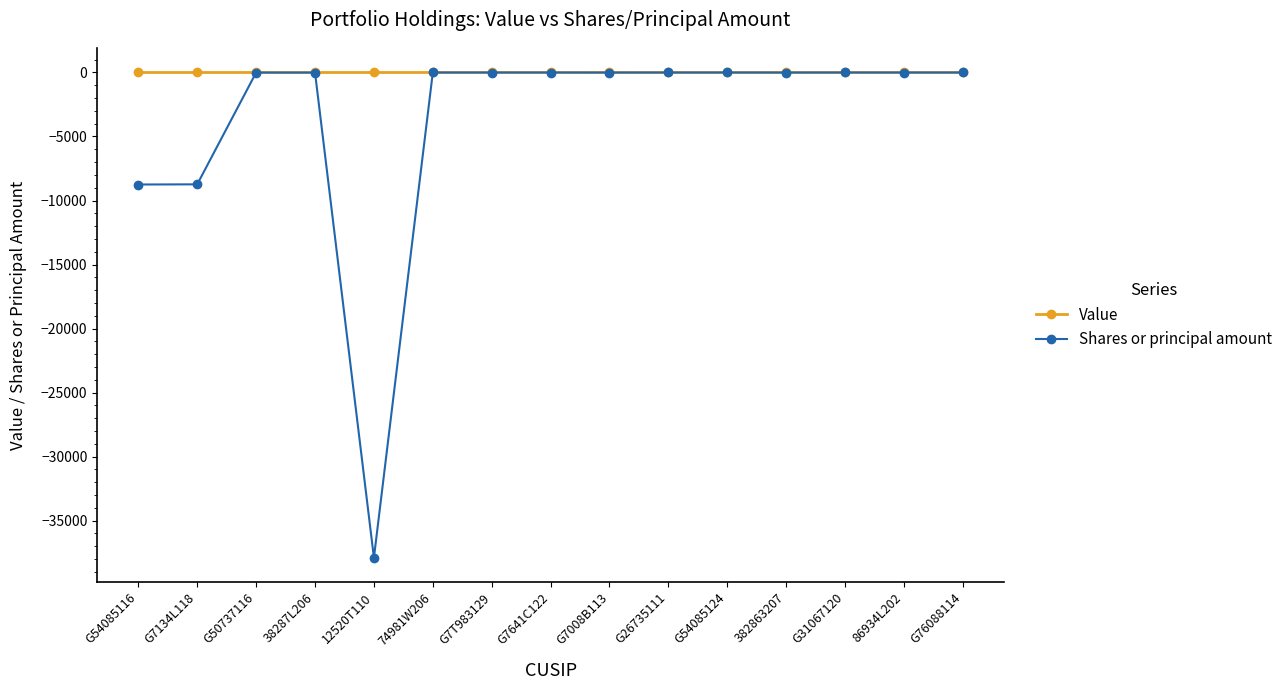

Is it true that Shares or principal amount equals -6 at G50737116?

True